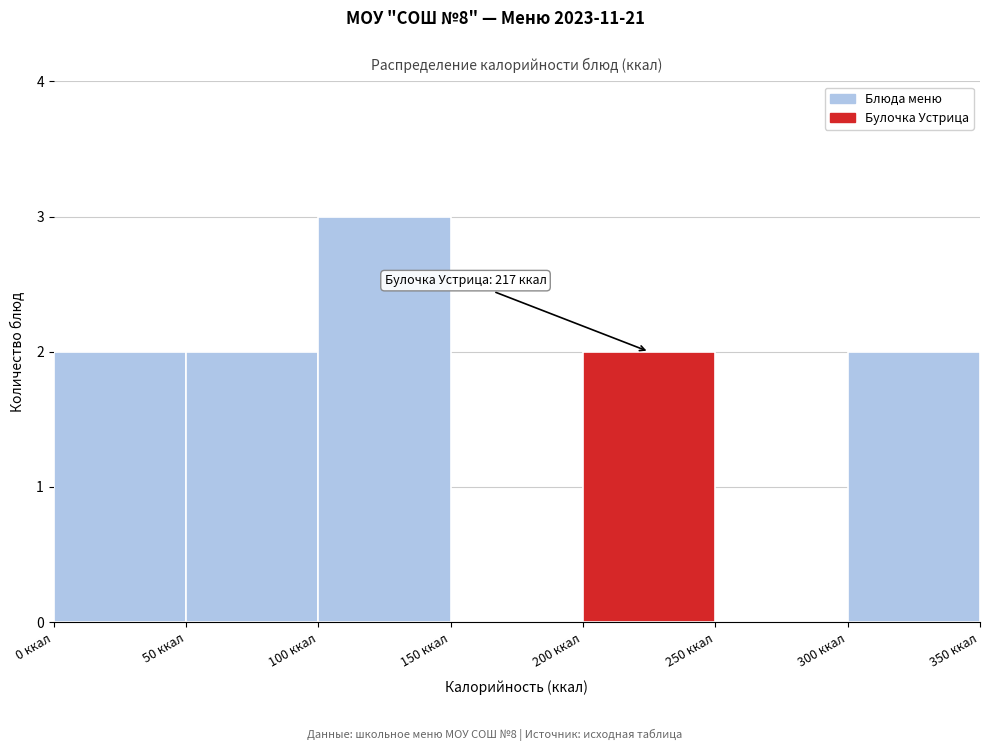

Which range on the x-axis has the tallest bar?

100 to 150